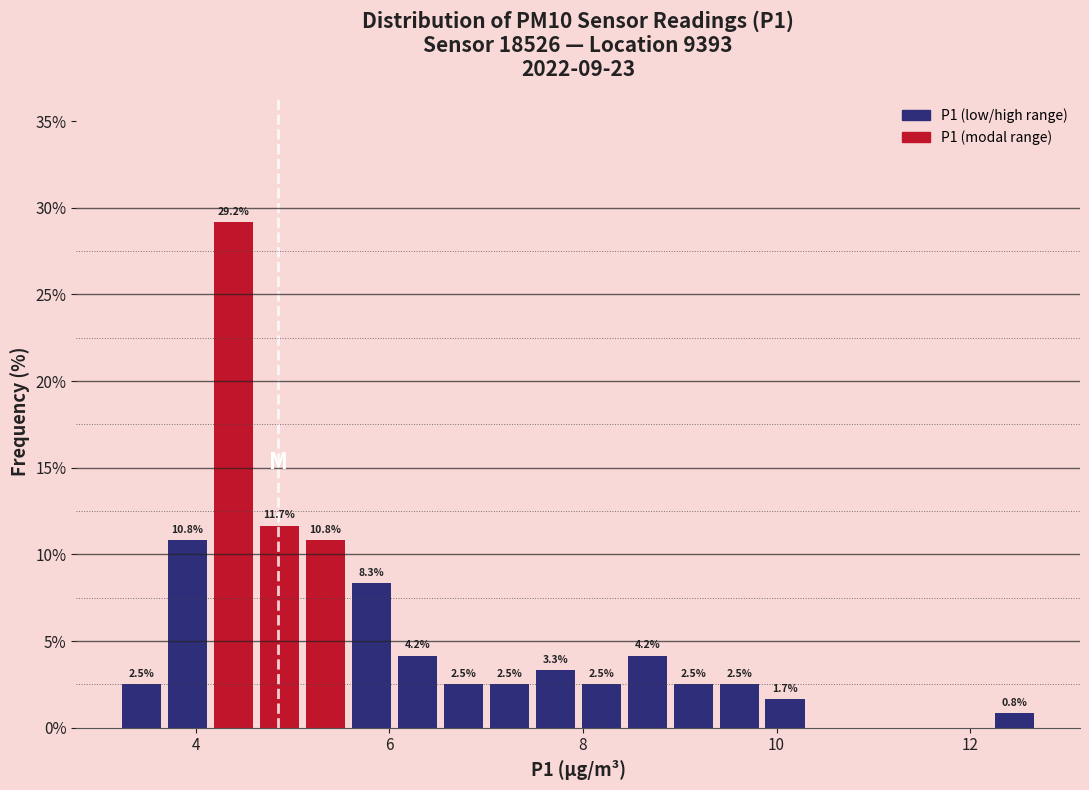

Read against the x-axis, roughly where is the centre of the tallest bar?

4.4